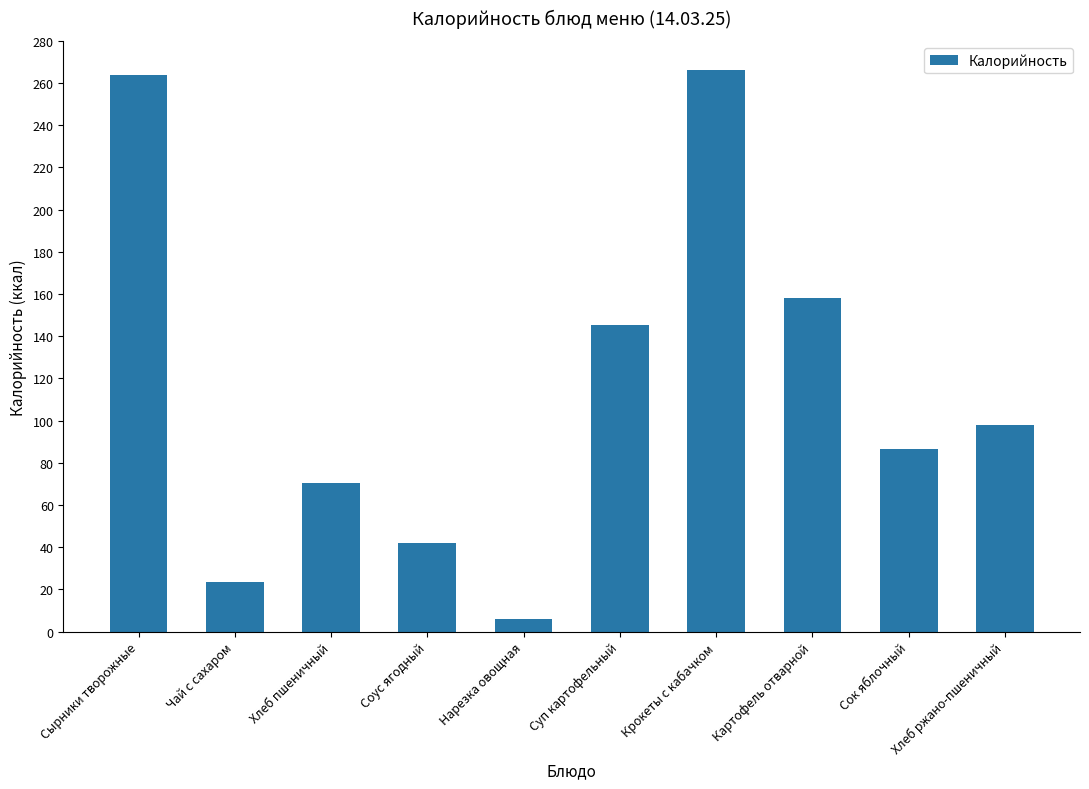

What is the average value?

116.0